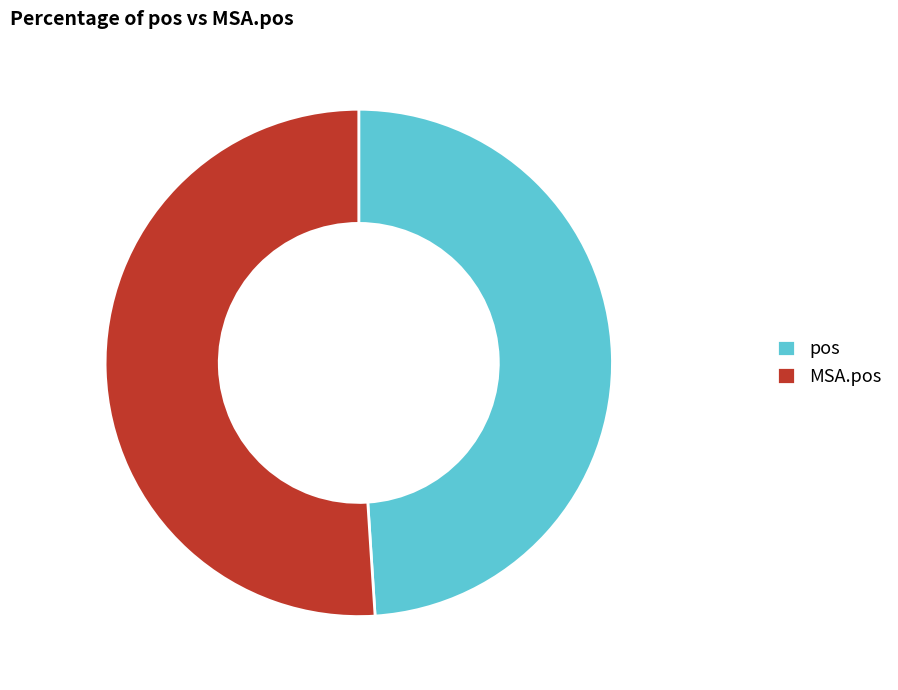

What is the ratio of the value at pos to the value at MSA.pos?

1.0